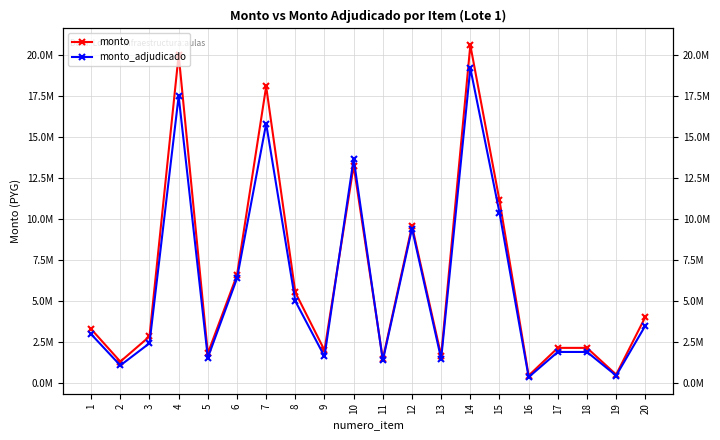

Which series has the widest spread of values?

monto